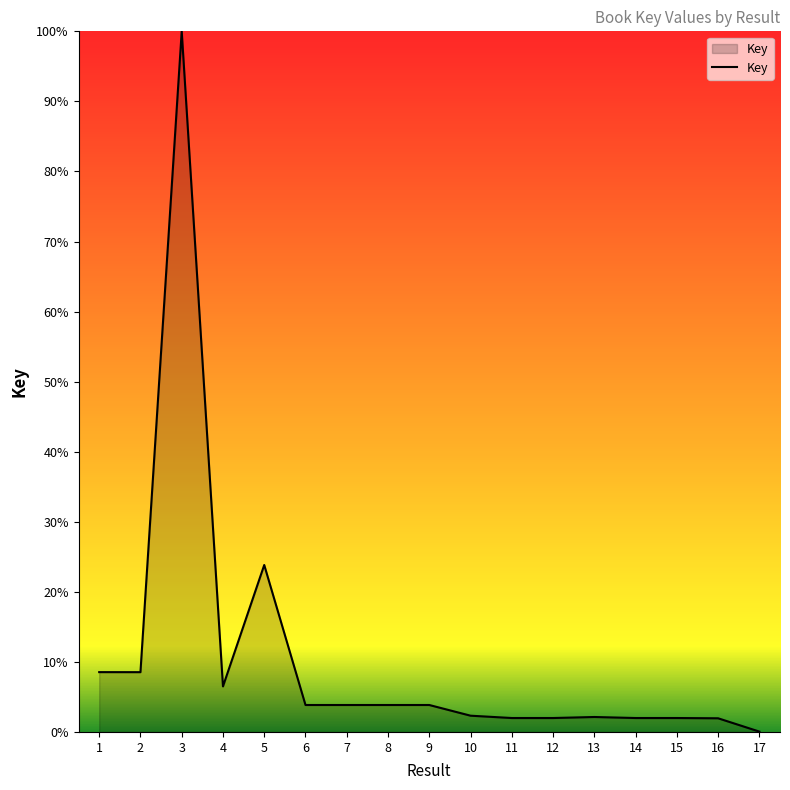

At which category does the data reach its first local peak?

3